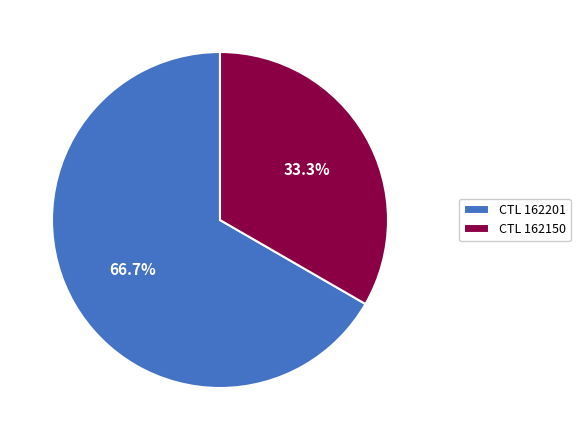

To the nearest percent, what is the average slice percentage?

50%